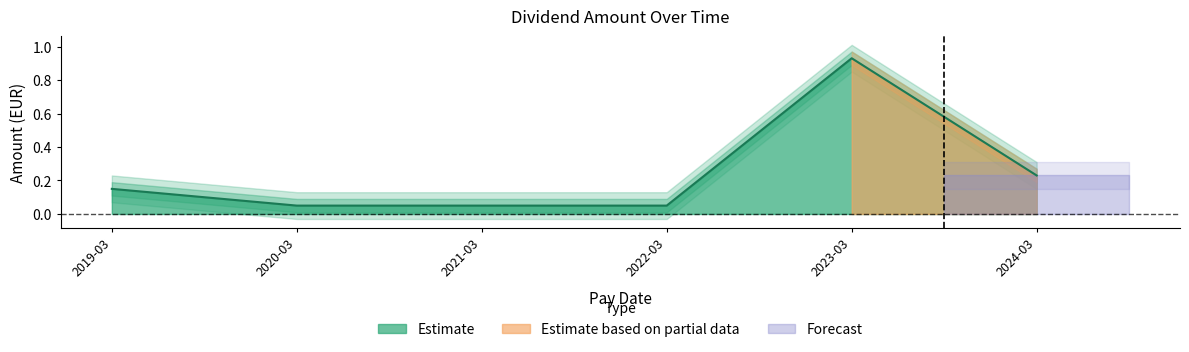

Does the chart display data point markers on the line(s)?

No